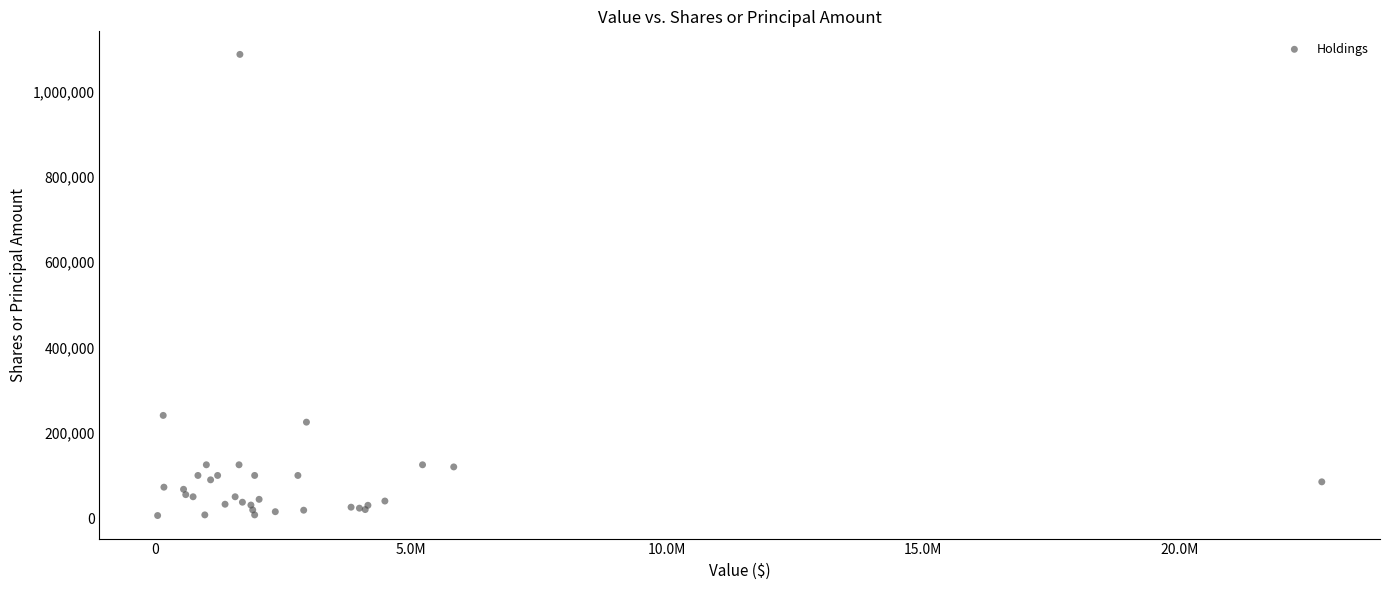

What Y value in the scatter plot is closest to 546750?

240815